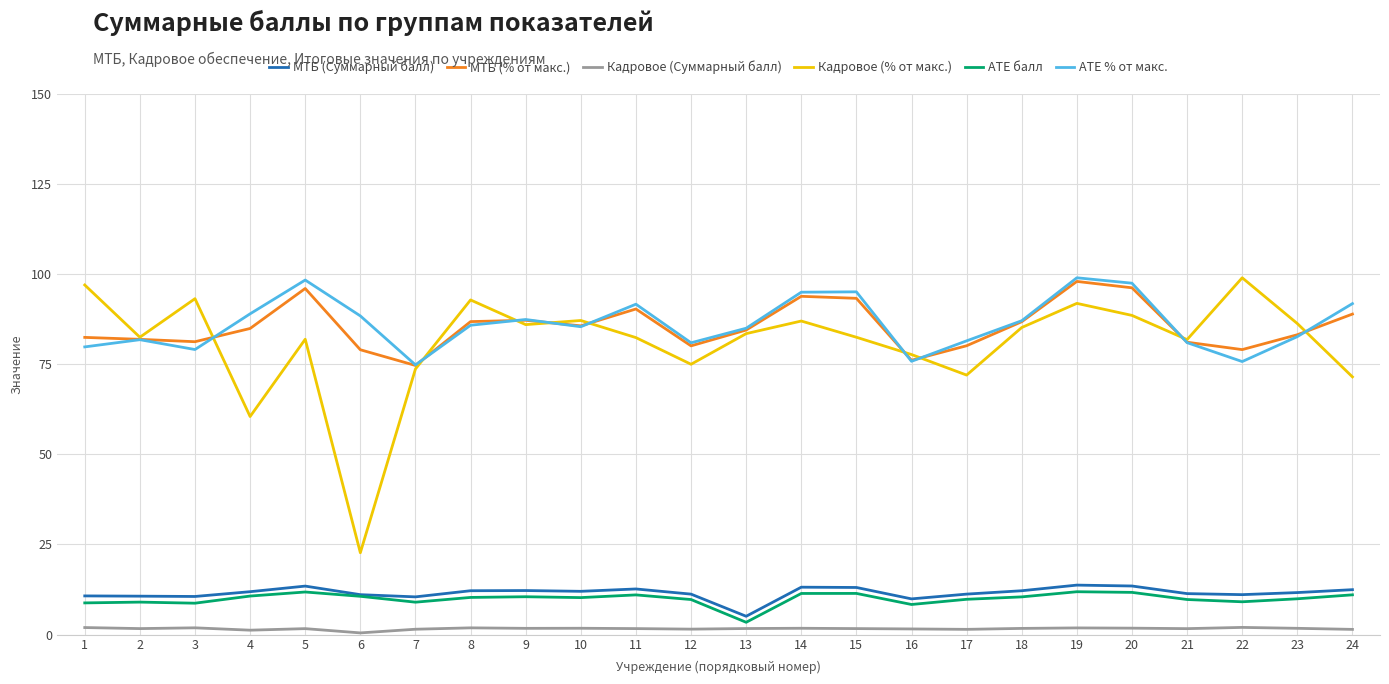

At which label does МТБ (% от макс.) first exceed 84?

4